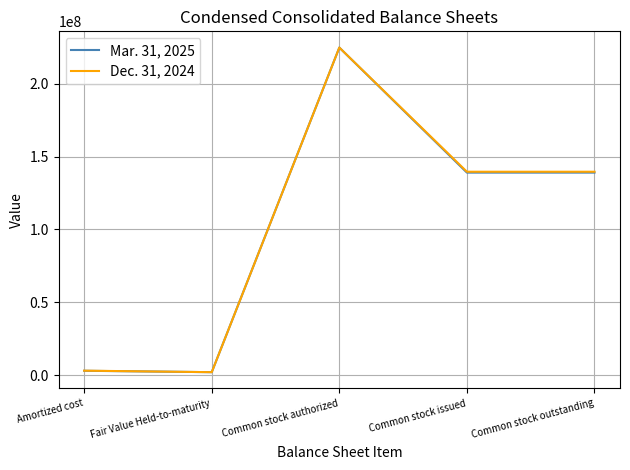

At how many categories does at least one series exceed 84838928?

3